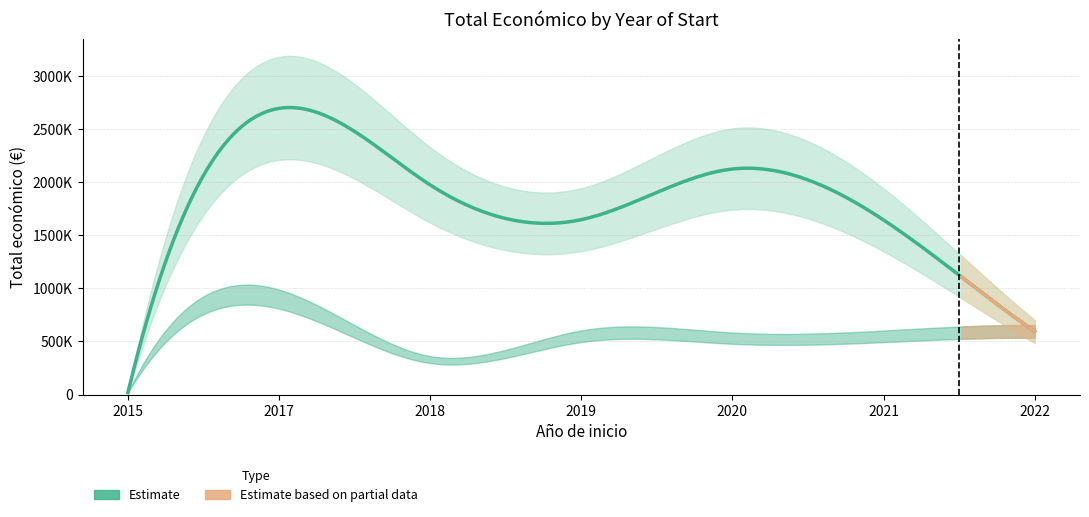

What is the value of the 18th point from the left?

532579